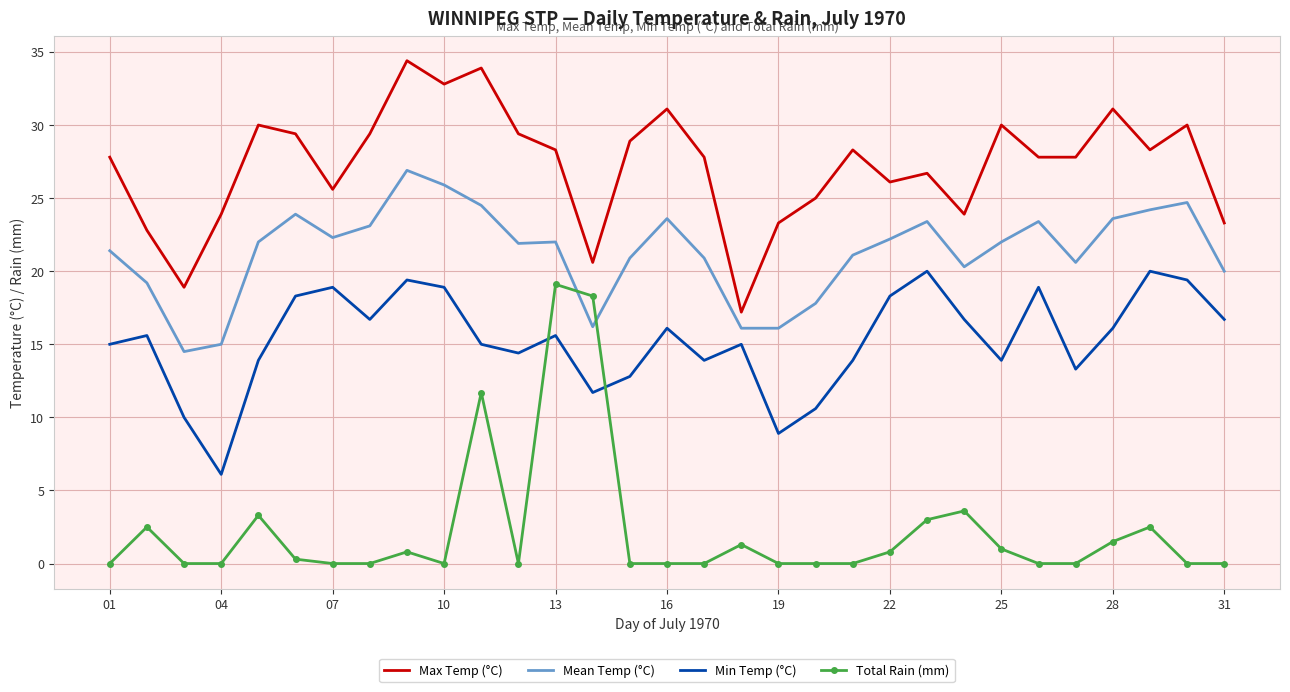

Which series has the largest range (max minus min)?

Total Rain (mm)